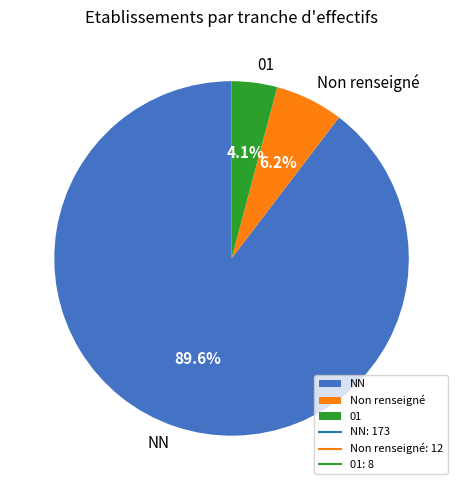

What is the largest slice in the pie chart?

NN